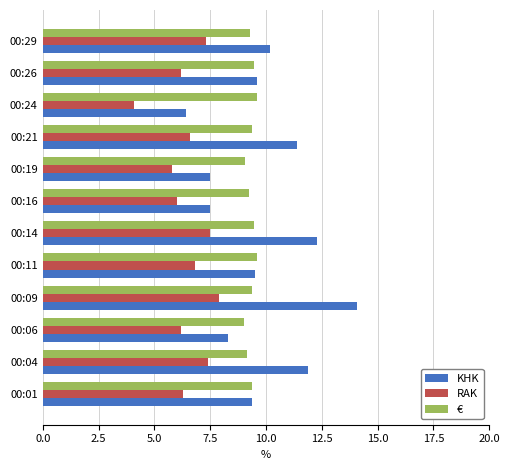

What is the lowest value of the KHK series?

6.4